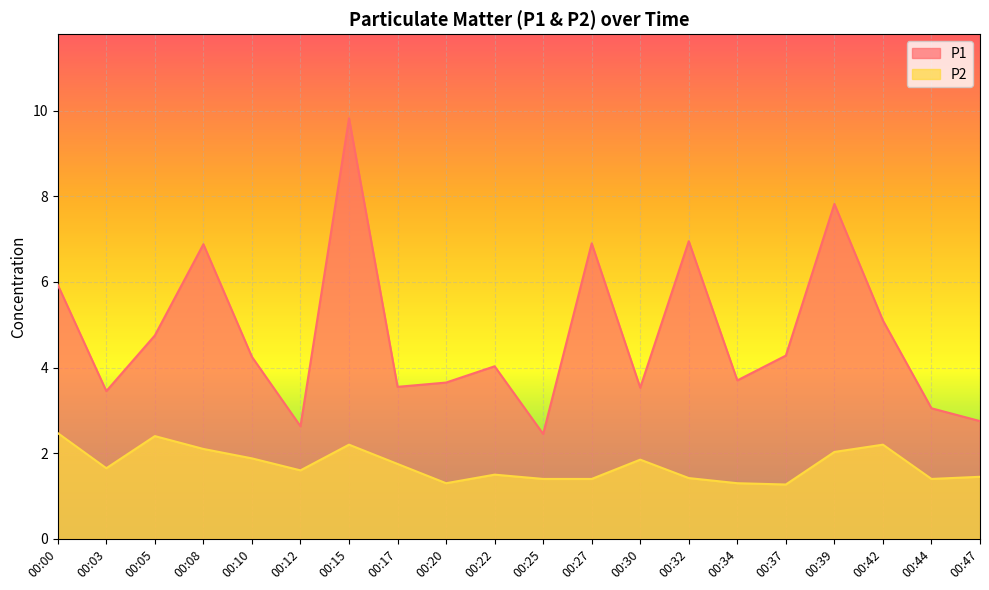

True or false: P2 and P1 cross at least once.

False